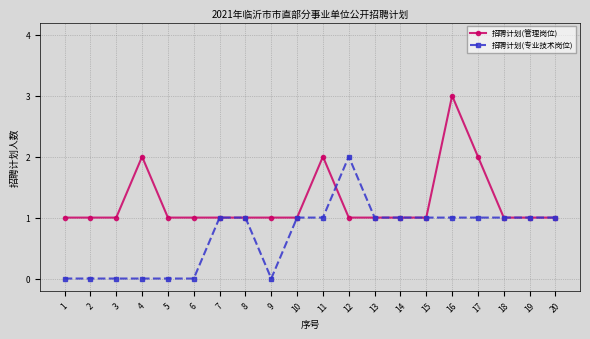

How many data points in 招聘计划(专业技术岗位) are less than 1?

7